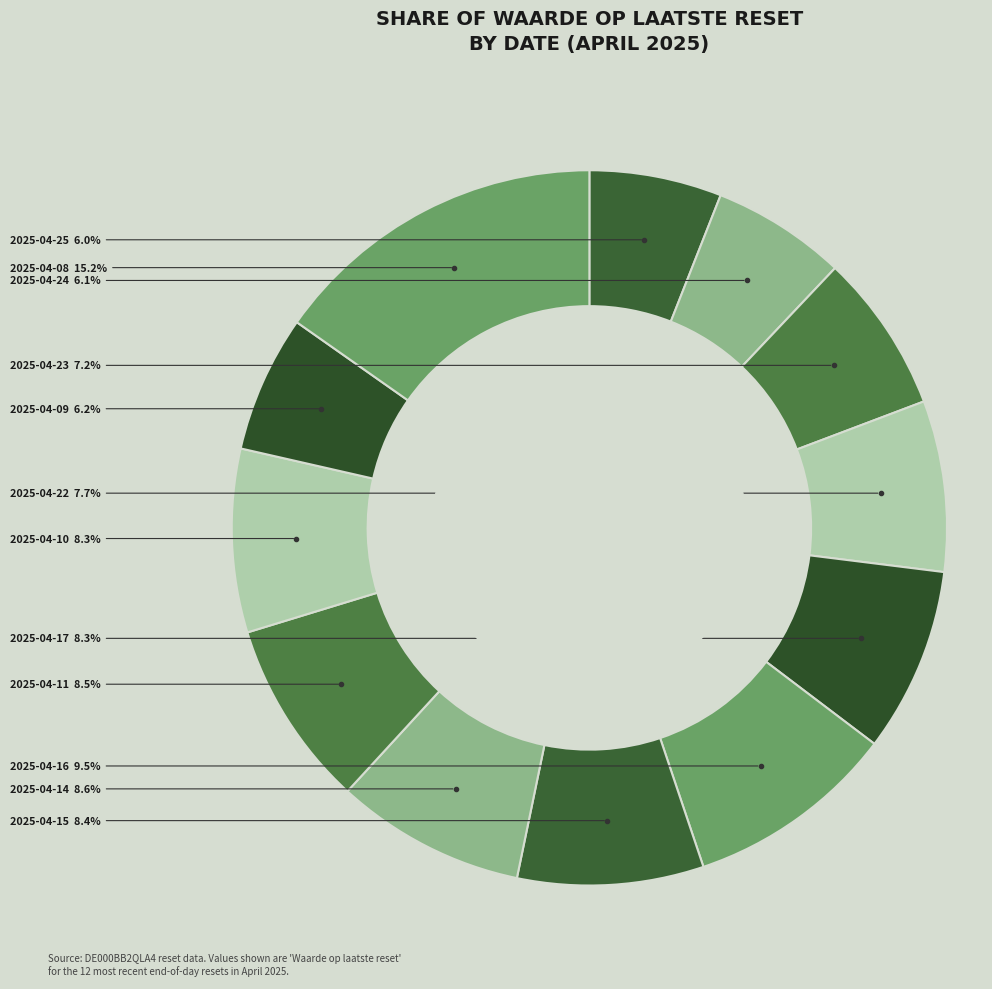

How many slices are in this pie chart?

12